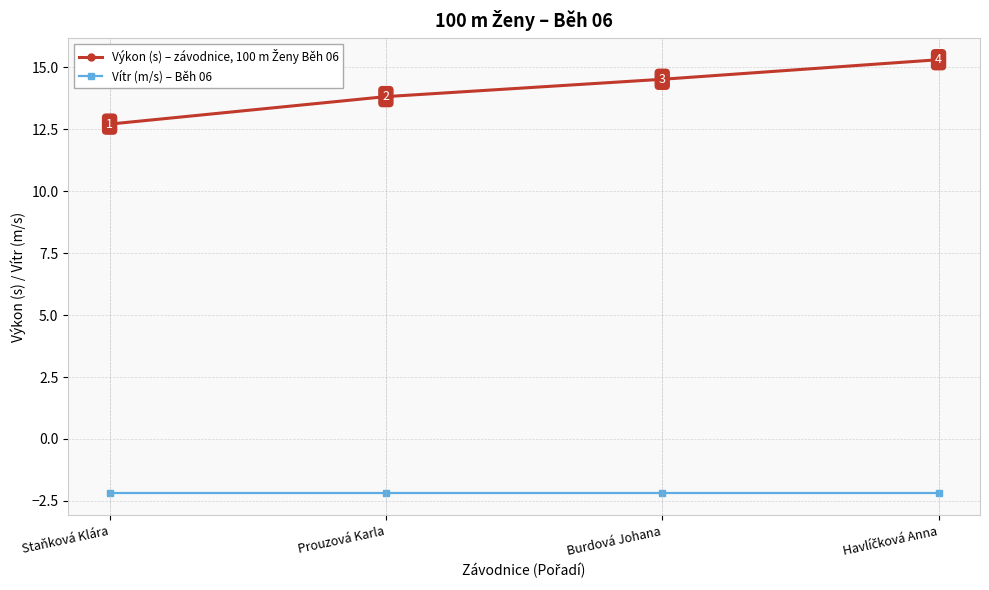

What is the difference between the highest and lowest values at Prouzová Karla?

16.0